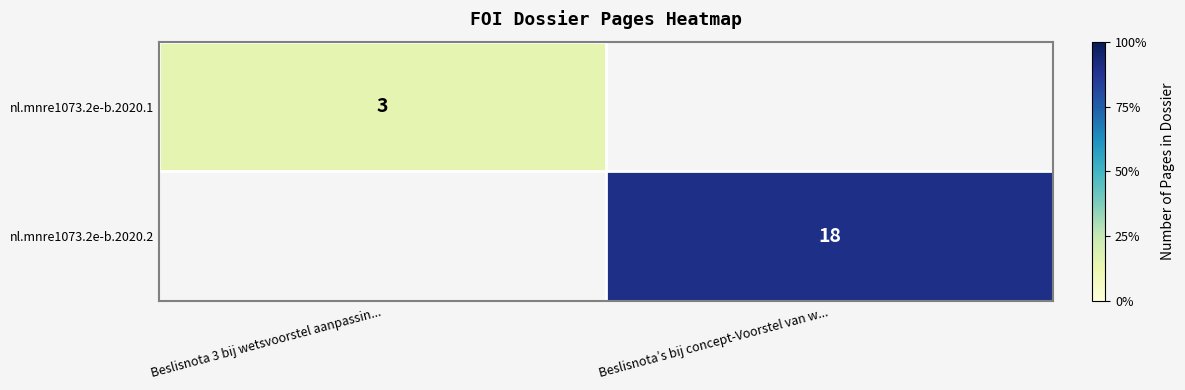

Is it true that nl.mnre1073.2e-b.2020.1 equals 1.4 at Beslisnota 3 bij wetsvoorstel aanpassin...?

False